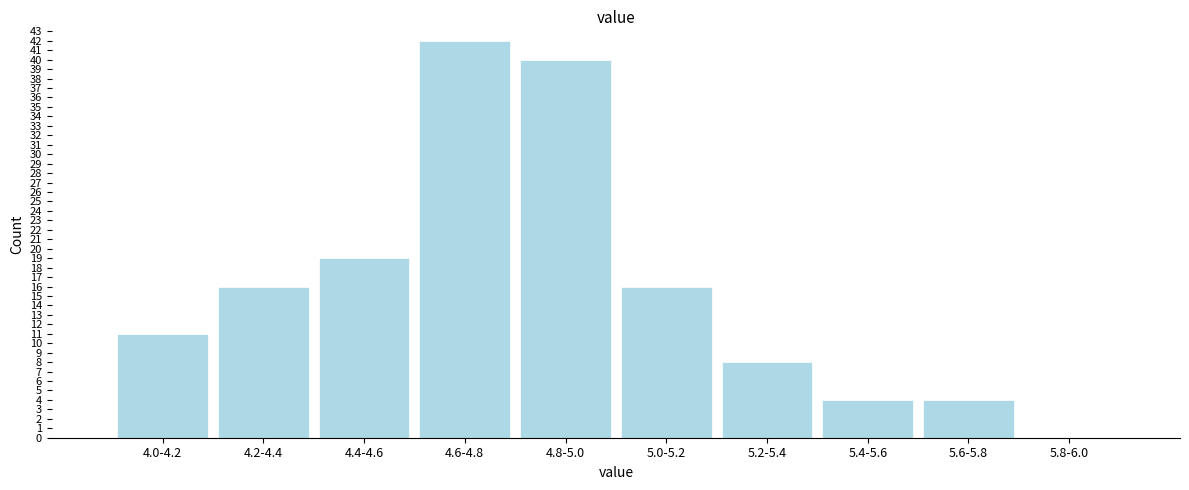

Reading left to right, extract all data points from this chart.

4.0-4.2=11	4.2-4.4=16	4.4-4.6=19	4.6-4.8=42	4.8-5.0=40	5.0-5.2=16	5.2-5.4=8	5.4-5.6=4	5.6-5.8=4	5.8-6.0=0